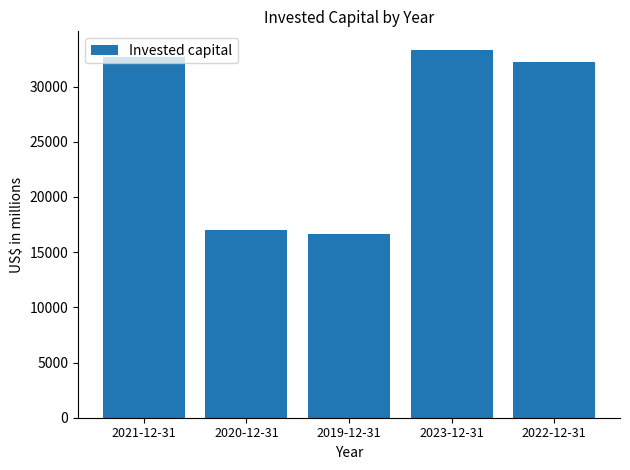

What is the label of the 2nd bar from the left?

2020-12-31